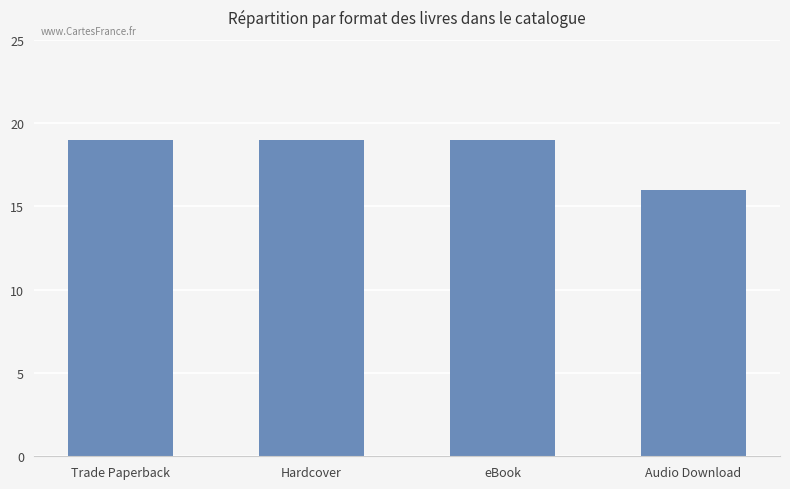

How many bars are there in total?

4